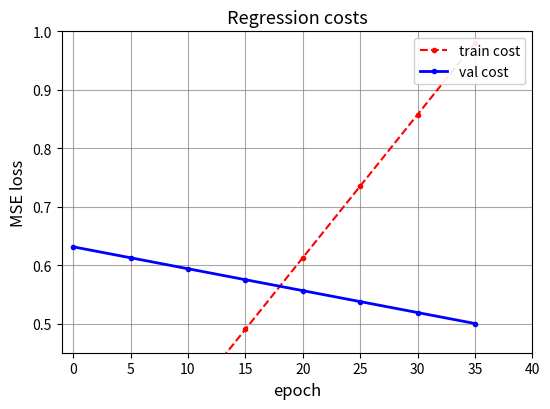

After their last crossing, which series has the higher values: val cost or train cost?

train cost